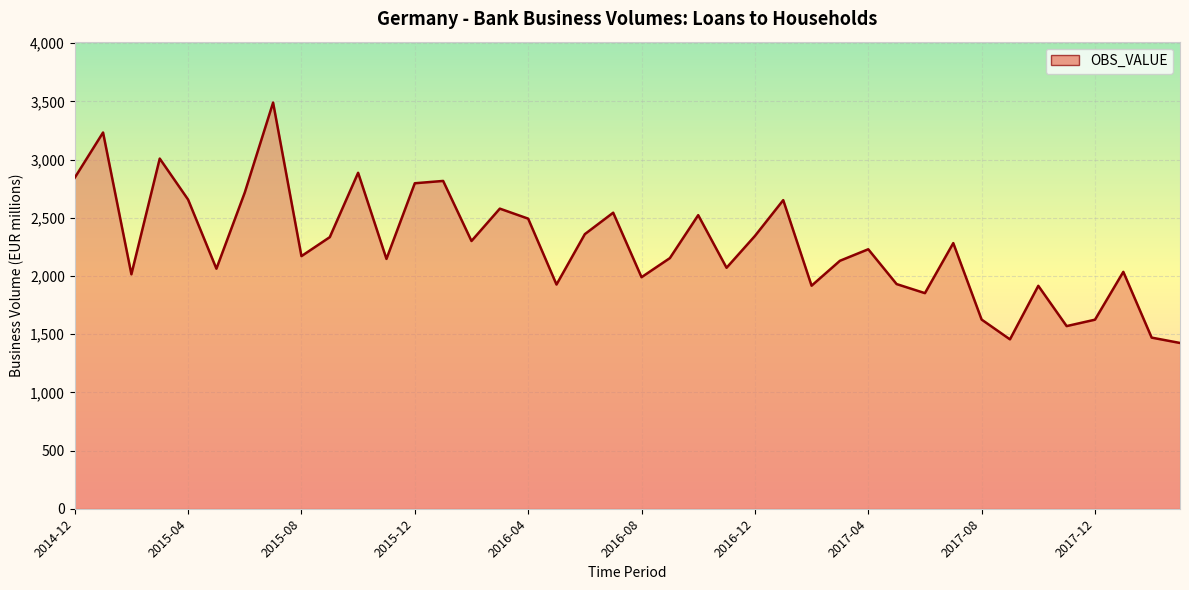

Count the number of categories in the chart.

40